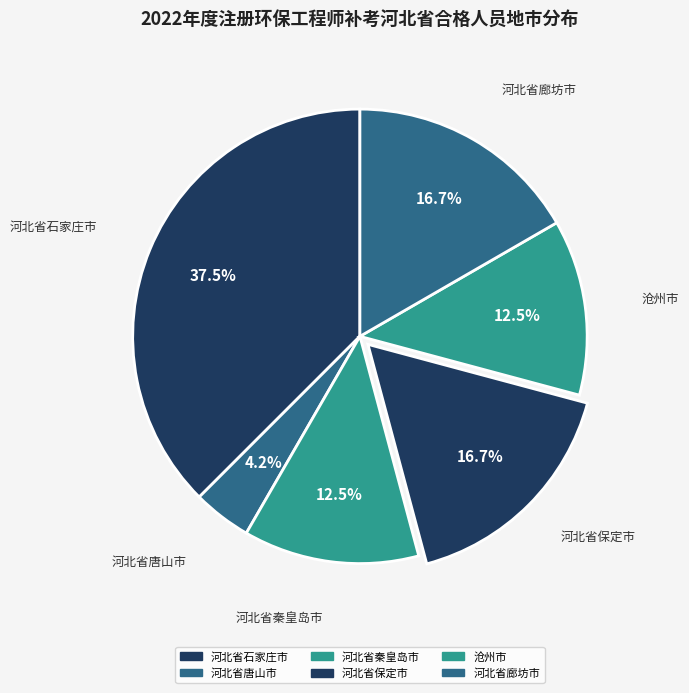

Does 河北省秦皇岛市 represent more than half of the total?

No